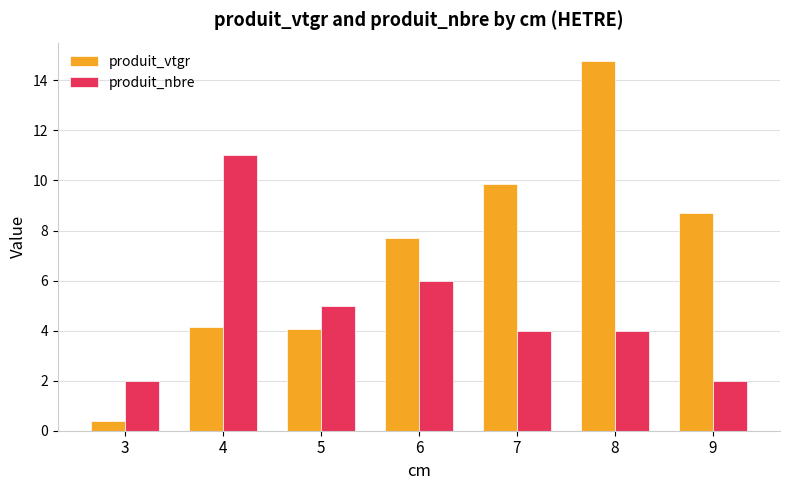

Which category has the highest value across all series?

8